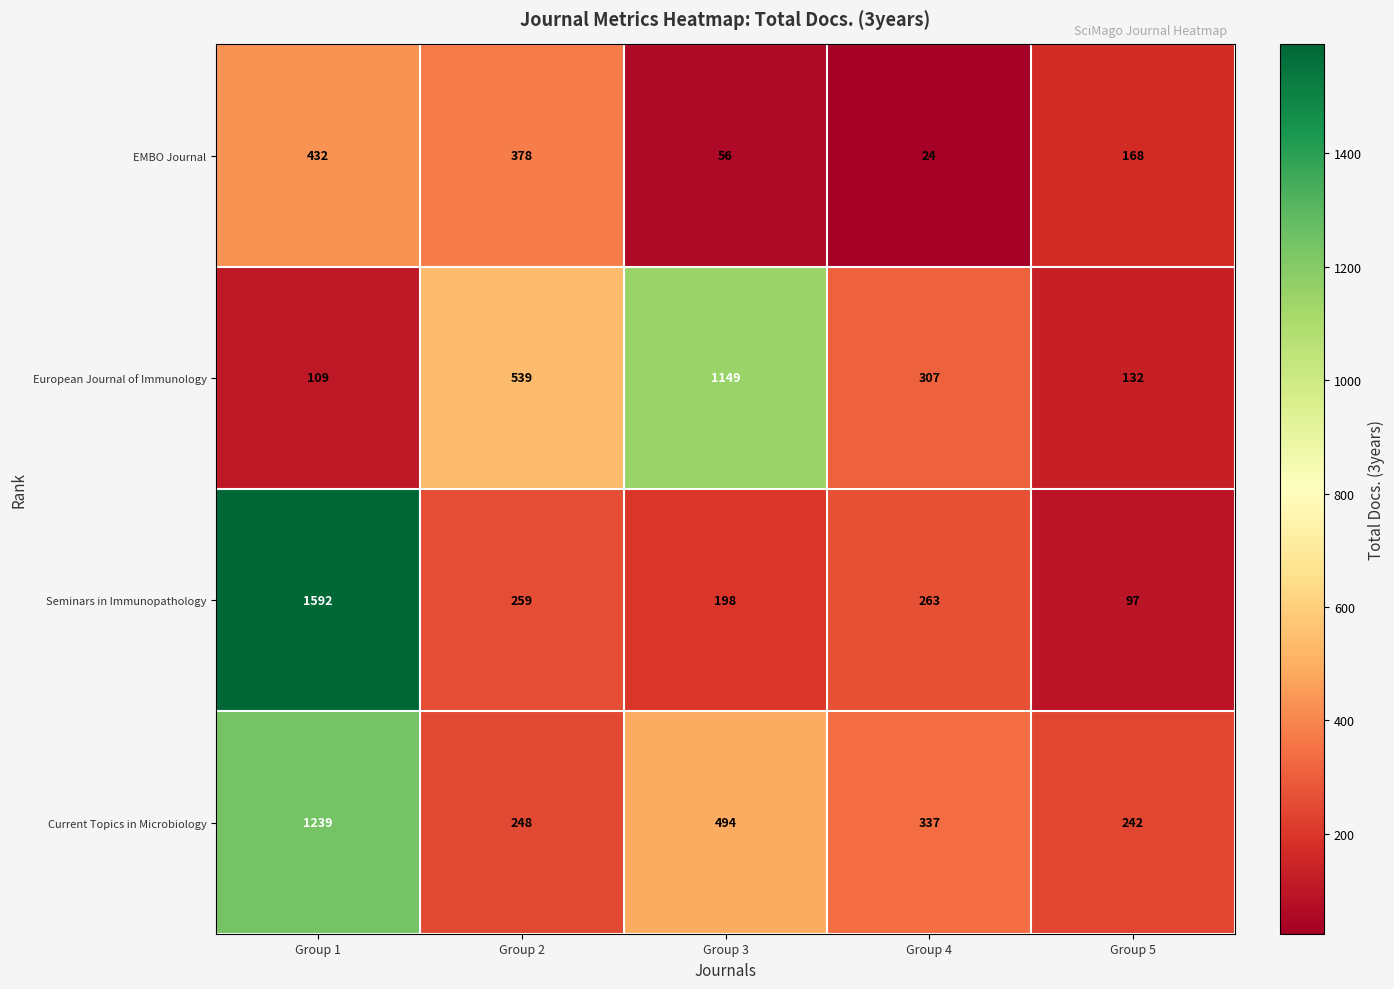

Which label corresponds to the smallest value in the chart?

Group 4